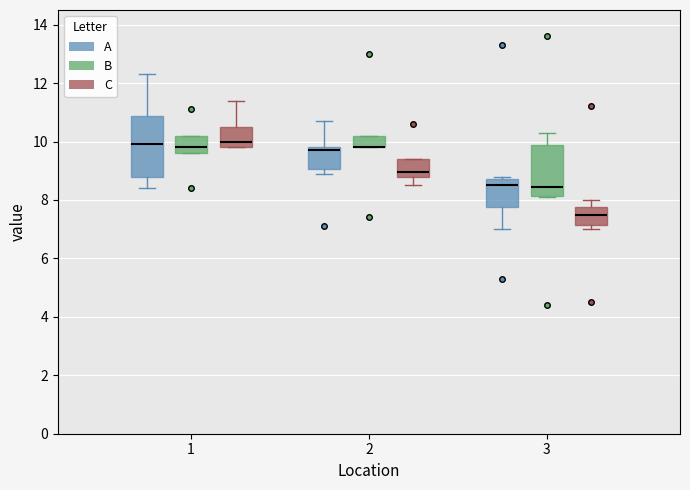

Reading left to right, read every box against the y-axis: the position of its median line, the range the box covers, and the ends of its whiskers. The values are not printed on the chart, so give them approximately, as read against the axis.

1 (A): median 10.0, box 8.8 to 10.8, whiskers 8.4 to 12.4
1 (B): median 9.8, box 9.6 to 10.2, whiskers 9.6 to 10.2
1 (C): median 10.0, box 9.8 to 10.6, whiskers 9.8 to 11.4
2 (A): median 9.8 (just below the box's upper edge), box 9.0 to 9.8, whiskers 9.0 (just below the box's lower edge) to 10.8
2 (B): median 9.8 (drawn on the box's lower edge), box 9.8 to 10.2, whiskers 9.8 to 10.2
2 (C): median 9.0, box 8.8 to 9.4, whiskers 8.6 to 9.4
3 (A): median 8.6, box 7.8 to 8.8, whiskers 7.0 to 8.8 (just above the box's upper edge)
3 (B): median 8.4, box 8.2 to 9.8, whiskers 8.2 to 10.4
3 (C): median 7.6, box 7.2 to 7.8, whiskers 7.0 to 8.0